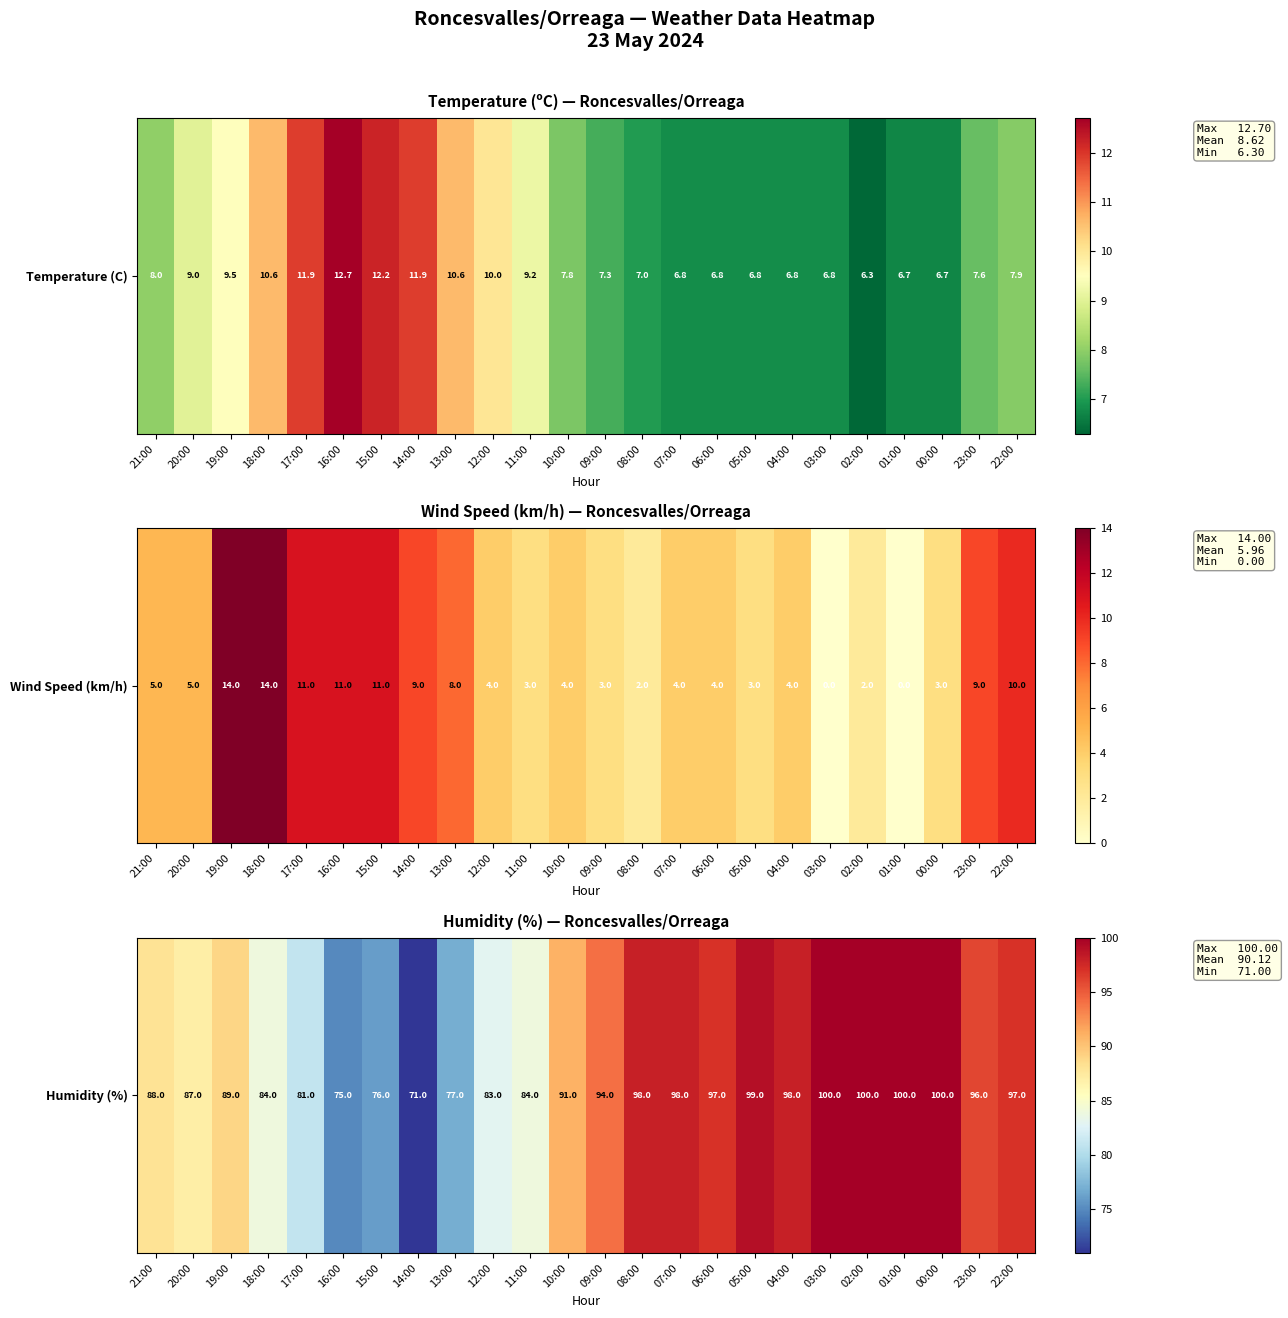

At which category does the chart reach its minimum across all series?

14:00